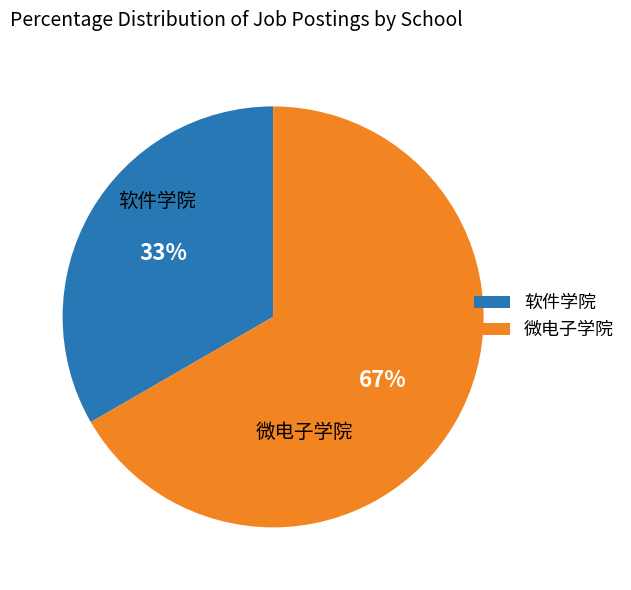

The 软件学院 slice represents 24% of the pie. True or false?

False